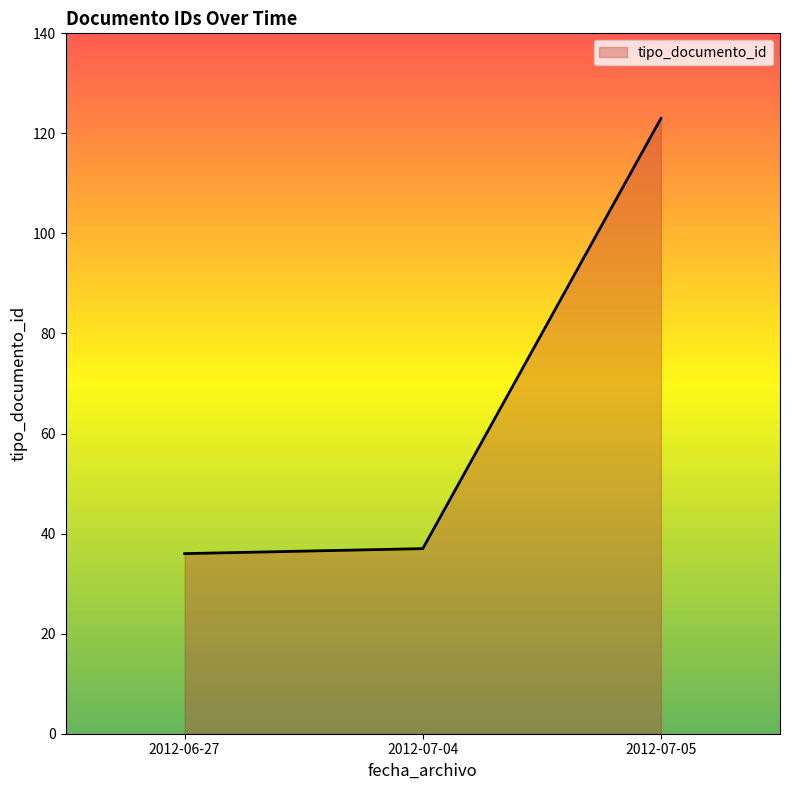

Count the number of data series in this chart.

1